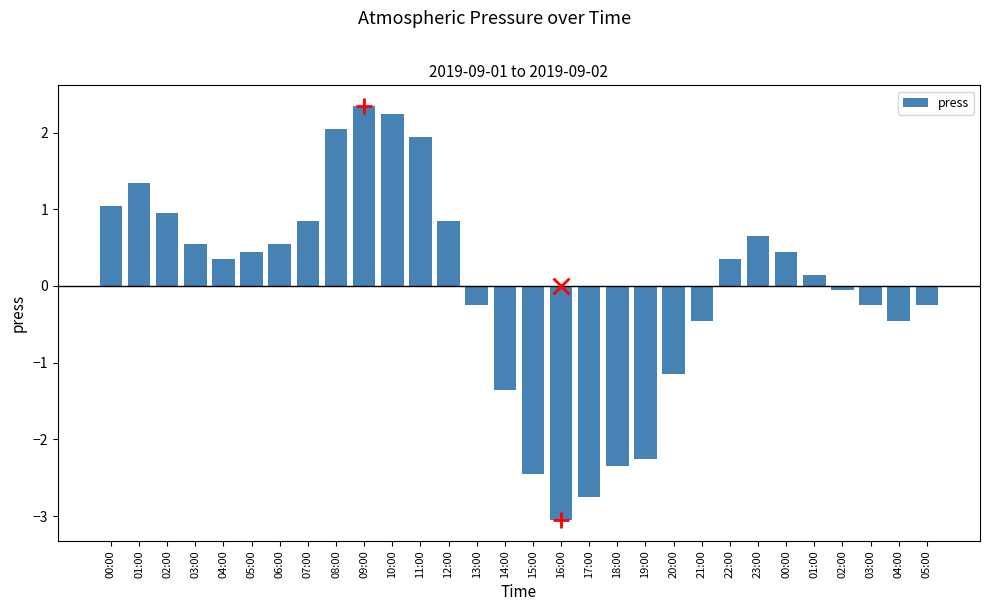

List the labels in order of value, smallest first.

16:00, 17:00, 15:00, 18:00, 19:00, 14:00, 20:00, 21:00, 04:00, 13:00, 03:00, 05:00, 02:00, 01:00, 04:00, 22:00, 05:00, 00:00, 03:00, 06:00, 23:00, 07:00, 12:00, 02:00, 00:00, 01:00, 11:00, 08:00, 10:00, 09:00